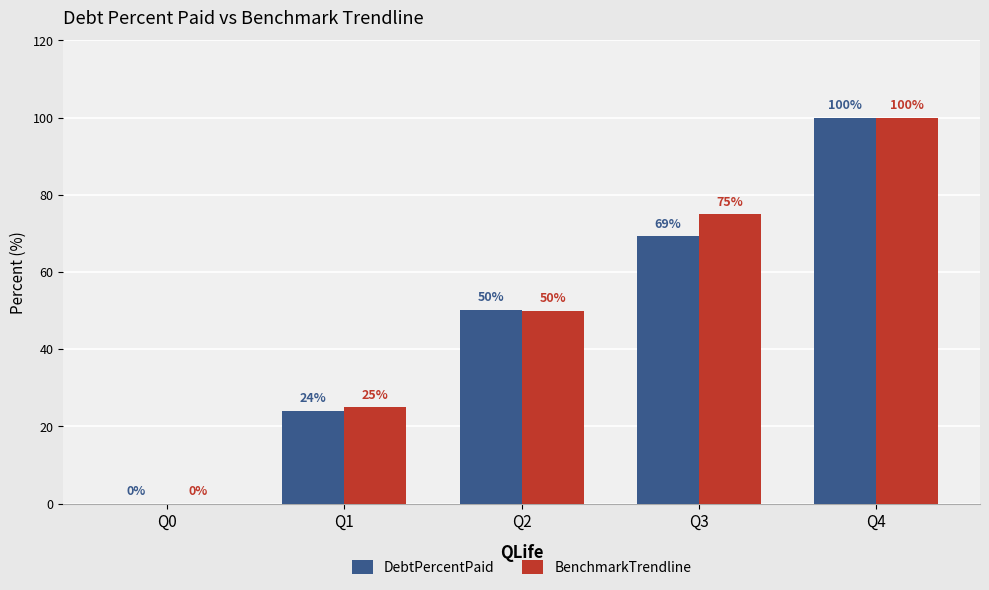

At which category is the sum across all series the highest?

Q4